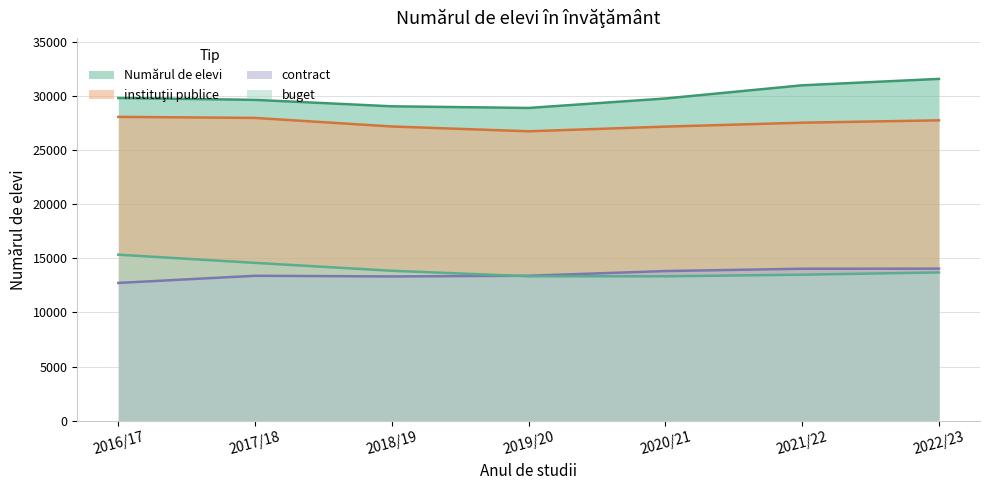

What is the spread (max minus min) of values at 2019/20?

15547